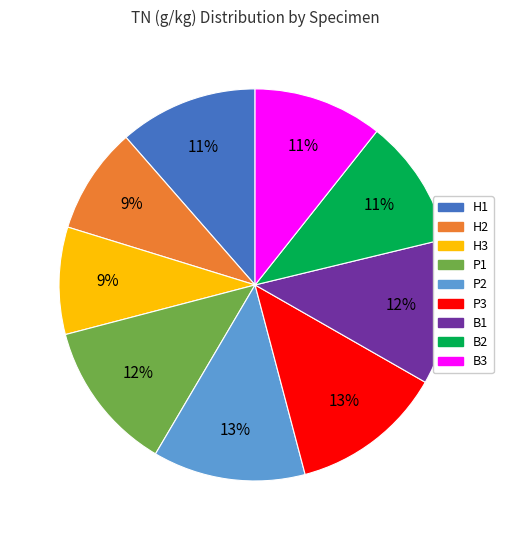

The H1 slice represents 11% of the pie. True or false?

True